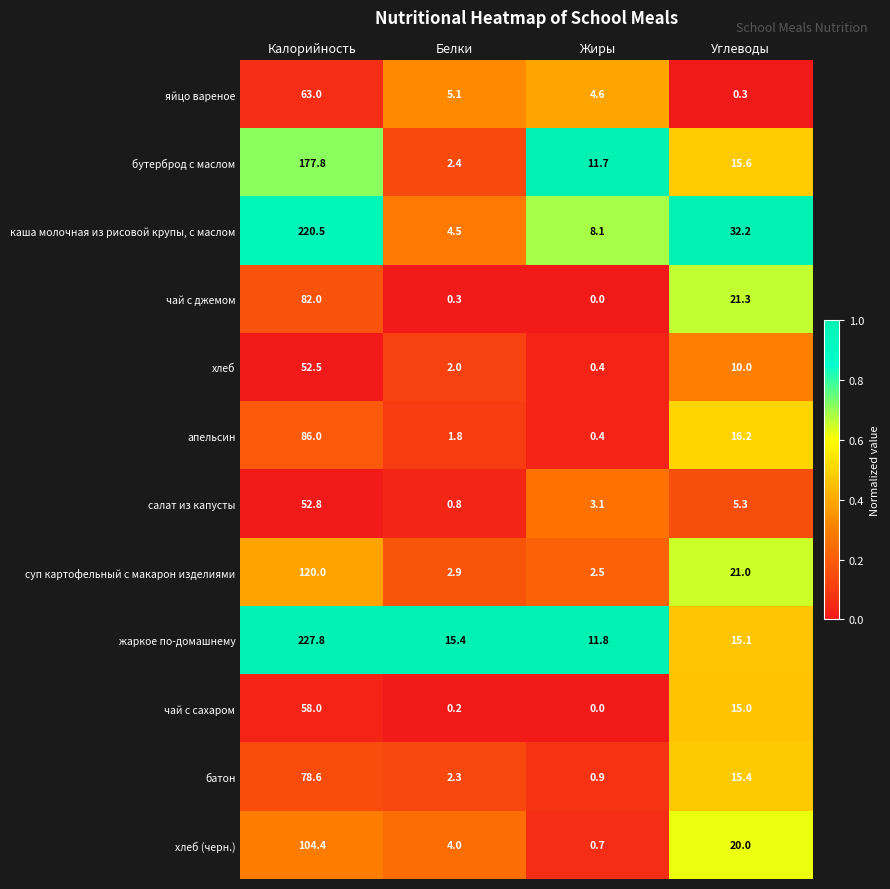

What is the difference between the maximum and second lowest values in the чай с сахаром series?

57.8